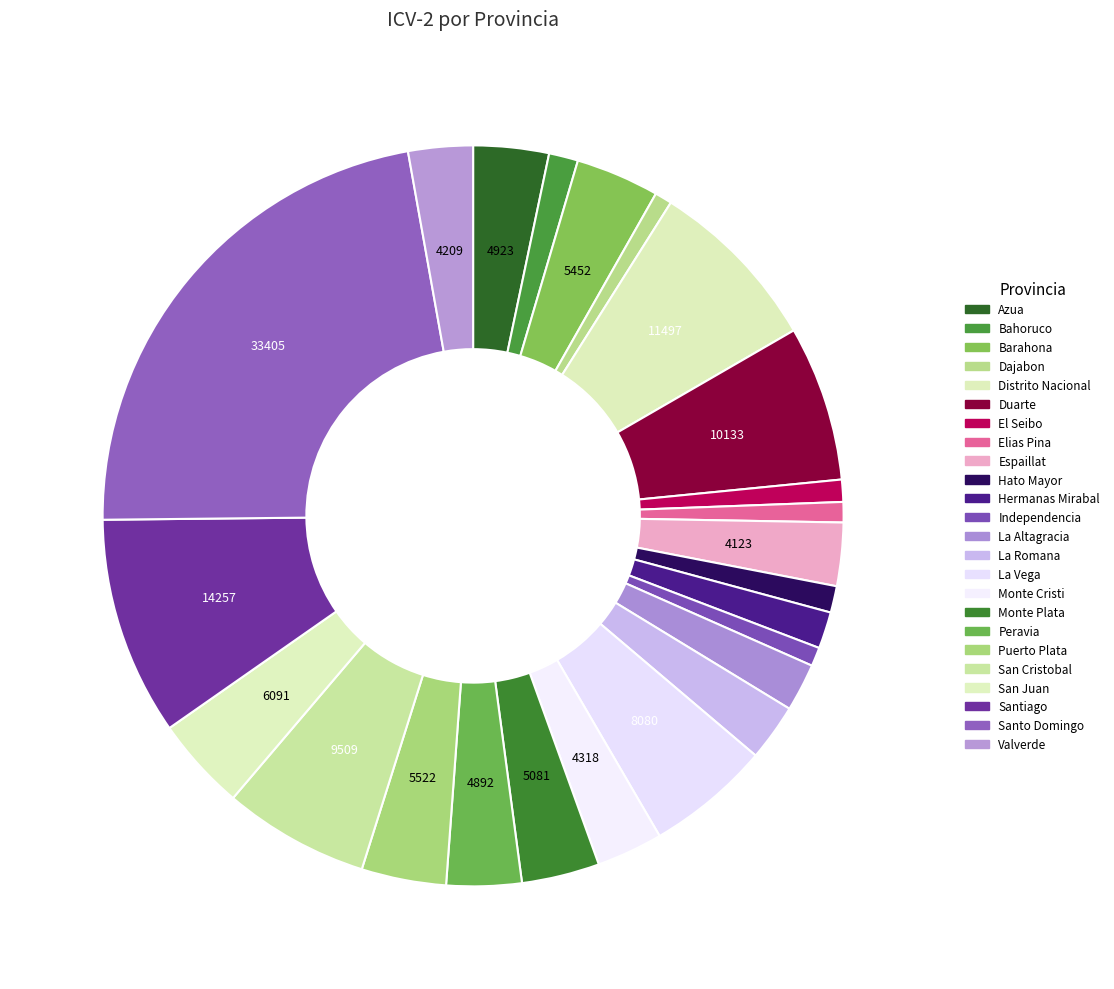

To the nearest percent, what percentage of the pie is Distrito Nacional?

8%